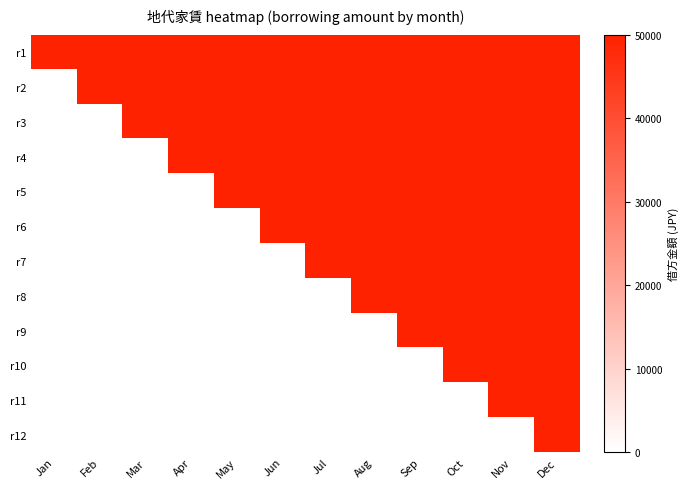

Rank the series at May from lowest to highest value.

r6, r7, r8, r9, r10, r11, r12, r1, r2, r3, r4, r5